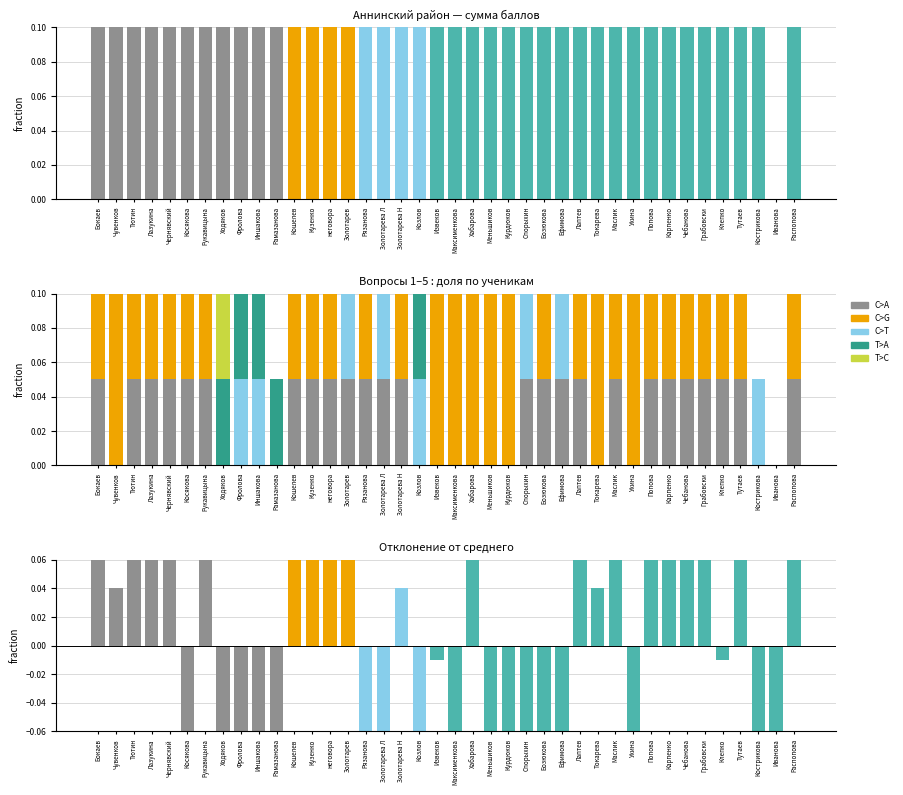

List the labels in order of Q2 value, largest first.

Бокаев, Чувенков, Тютин, Лазукина, Чернявский, Косякова, Рукавицына, Кошелев, Кузенко, неговора, Рязанова, Золотарева Н, Извеков, Максименкова, Хабарова, Меньшиков, Курдюков, Бозюкова, Лаптев, Токарева, Маслик, Ухина, Попова, Карпенко, Чебанова, Грабовски, Клепко, Тутаев, Распопова, Ходяков, Фролова, Иншакова, Рамазанова, Золотарев, Золотарева Л, Козлов, Спорыхин, Ефимова, Кострикова, Иванова